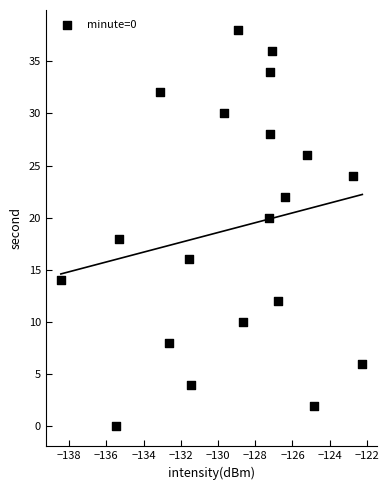

What is the range of Y values (max minus min)?

38